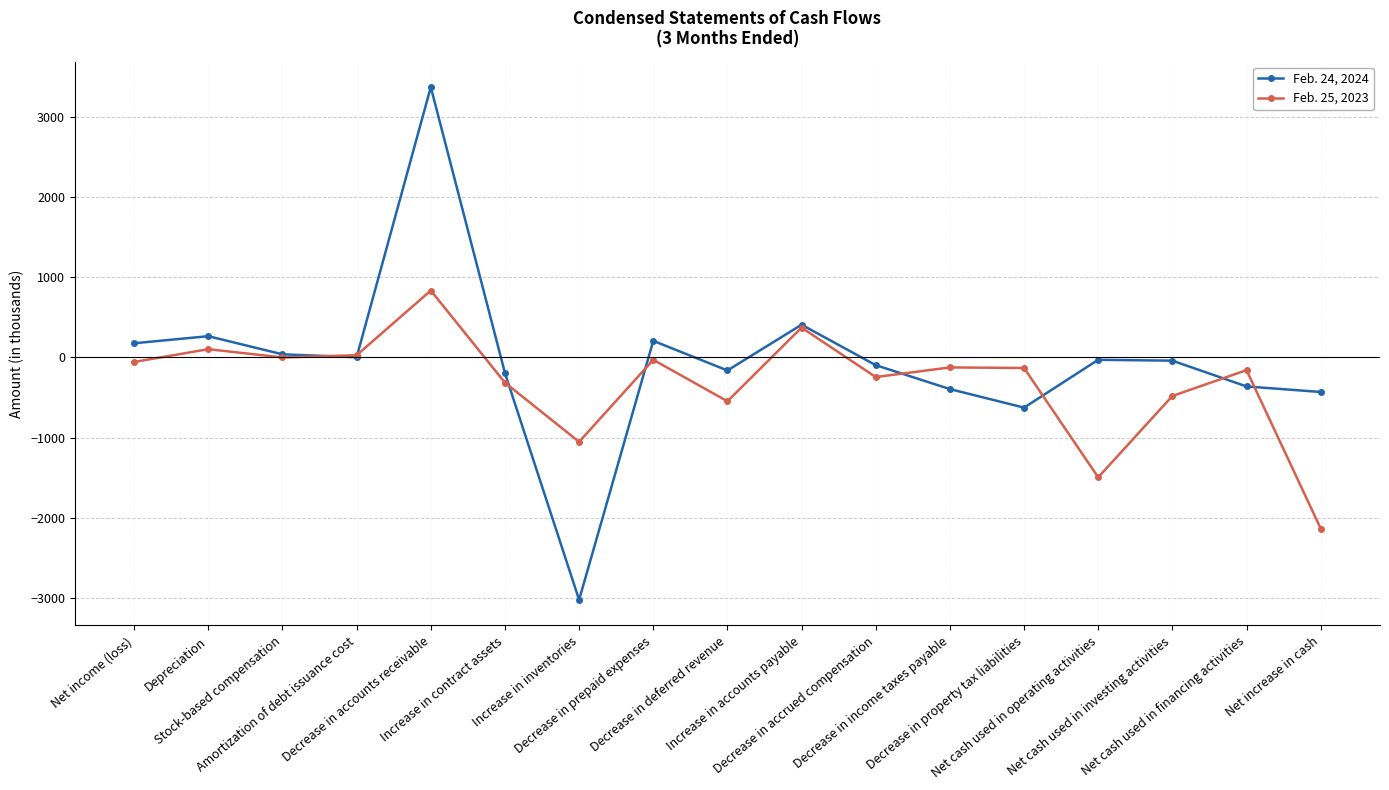

How many interior local peaks does the Feb. 24, 2024 series have?

5